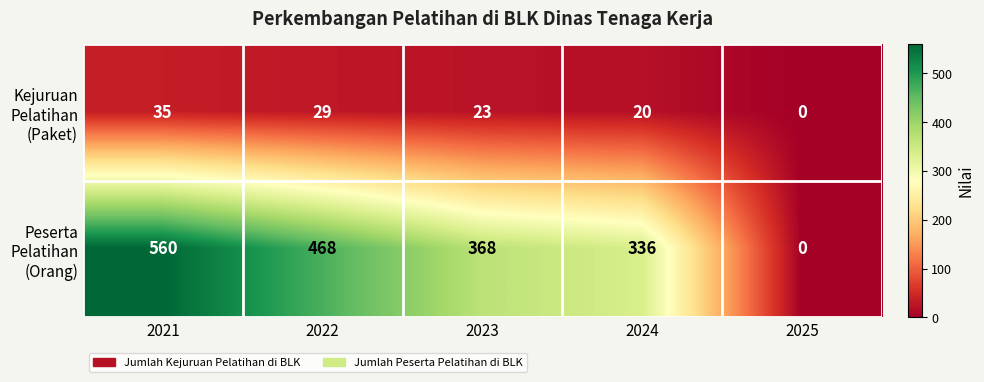

What is the greatest value displayed?

560